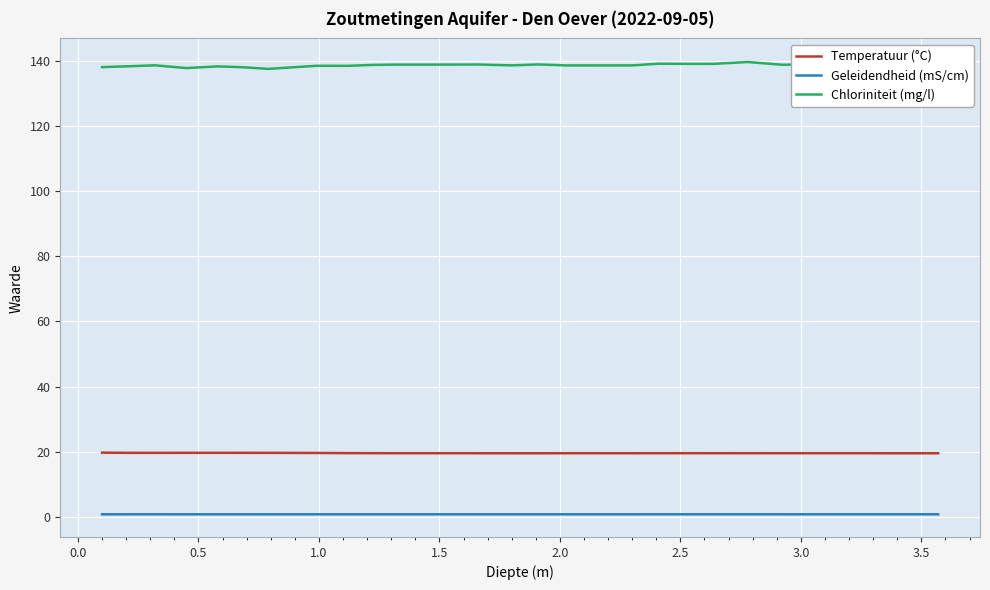

How many series are shown in this chart?

3